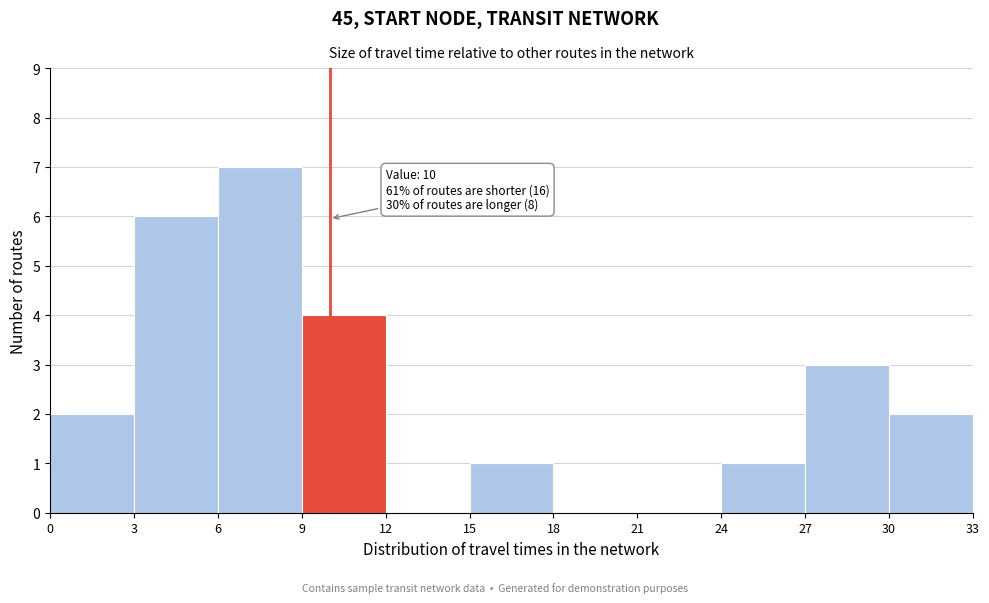

Which range on the x-axis has the tallest bar?

6 to 9